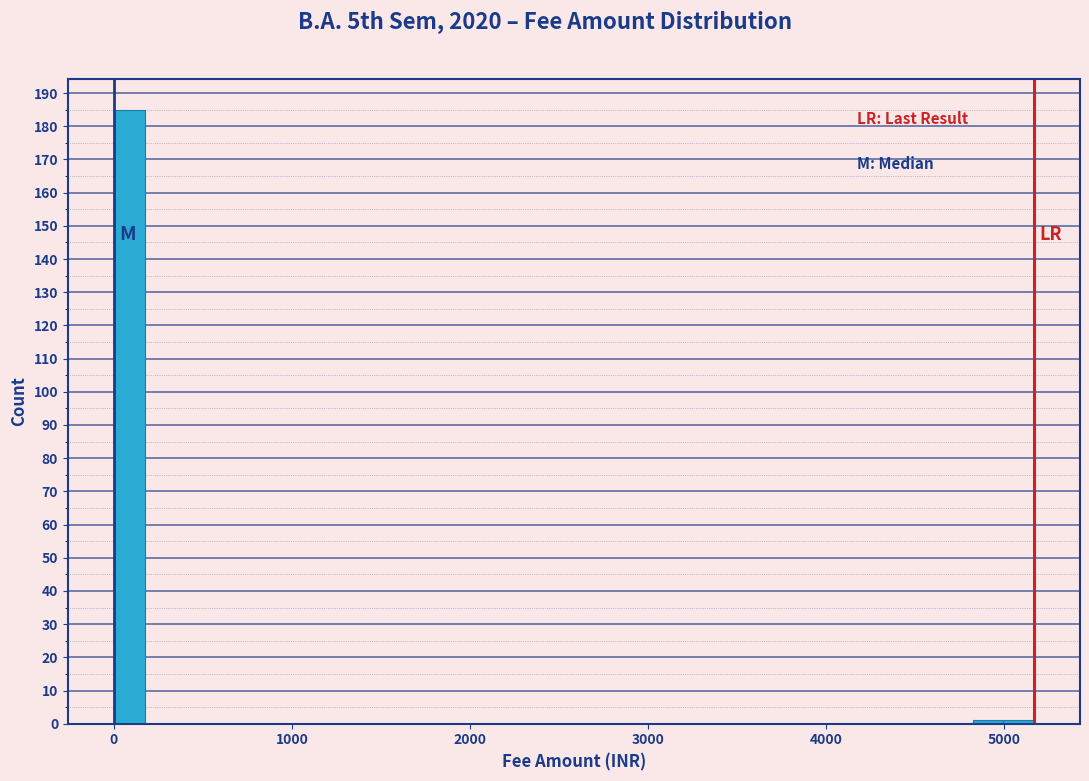

Read against the x-axis, roughly where is the centre of the tallest bar?

100